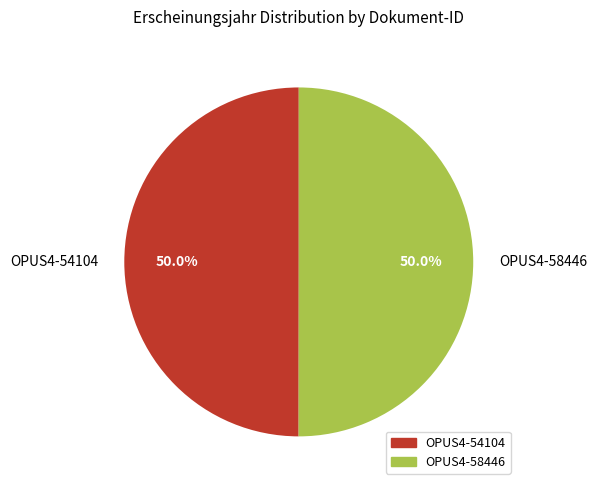

Count the number of slices in the pie.

2